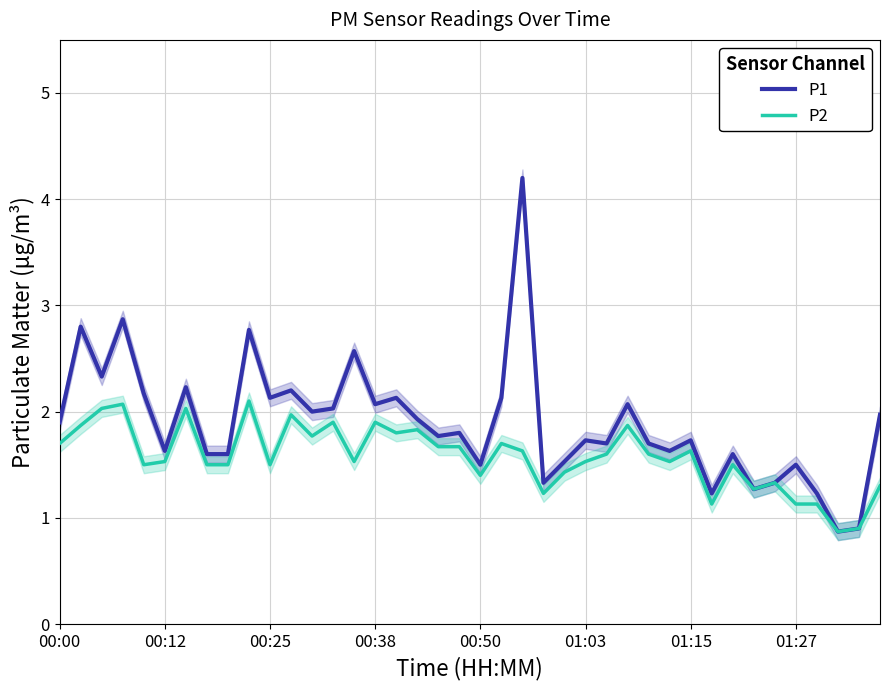

Which series has the widest spread of values?

P1